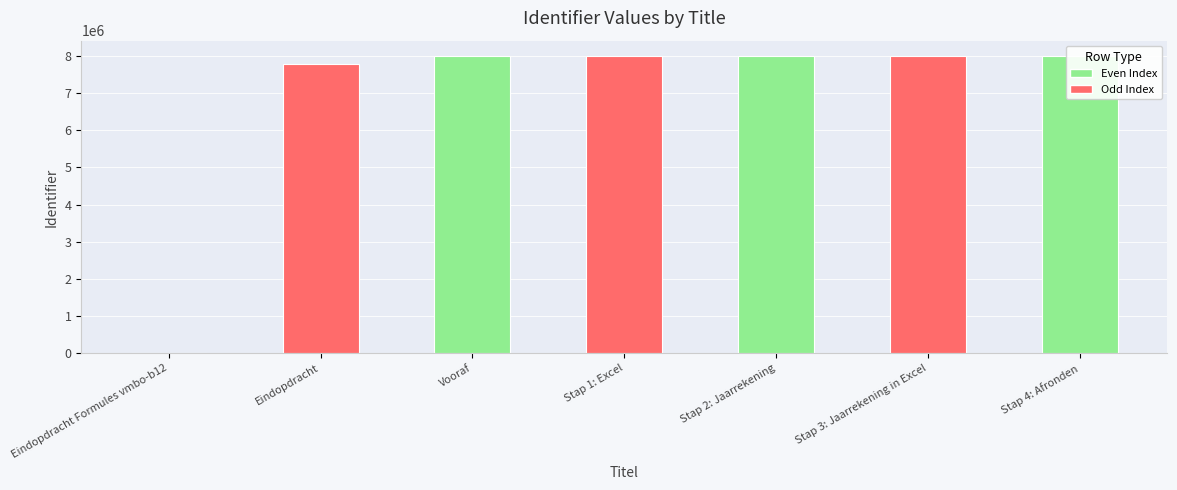

True or false: the data shows 11371474 at Stap 3: Jaarrekening in Excel.

False